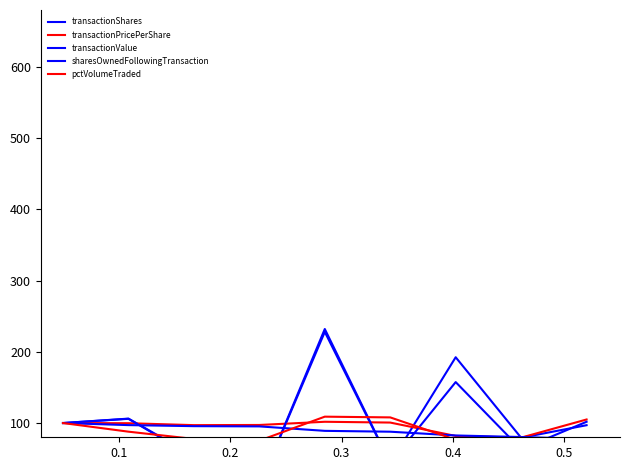

True or false: transactionShares has a value of 331.7 at 0.4.

False